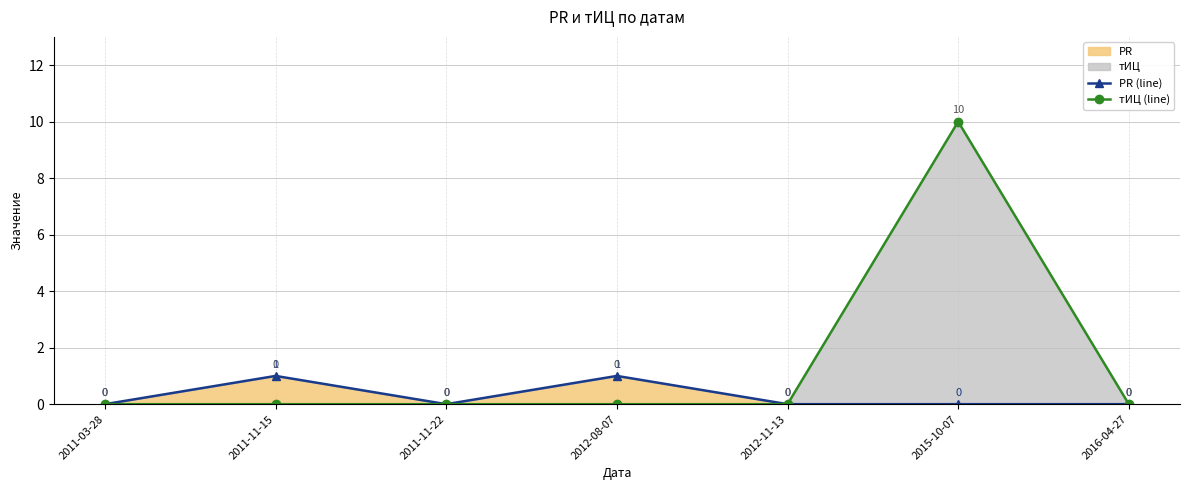

True or false: тИЦ (line) and PR (line) intersect in this chart.

False